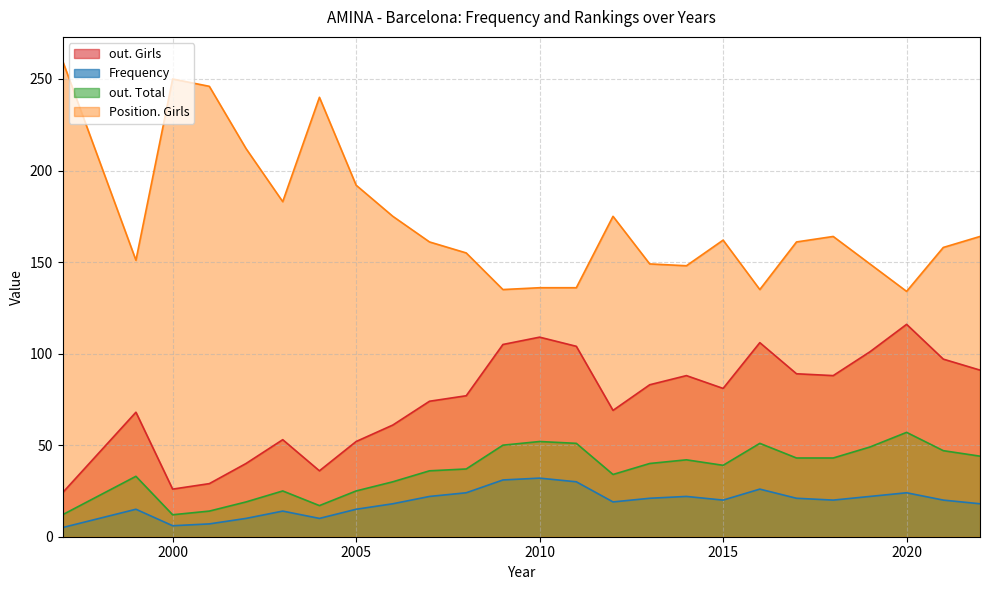

At which category does out. Girls reach its first local peak?

1999